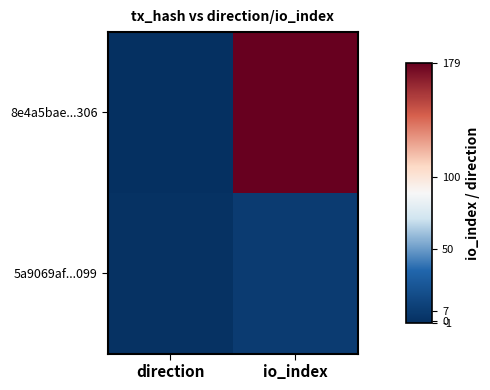

At which category does the chart reach its minimum across all series?

direction